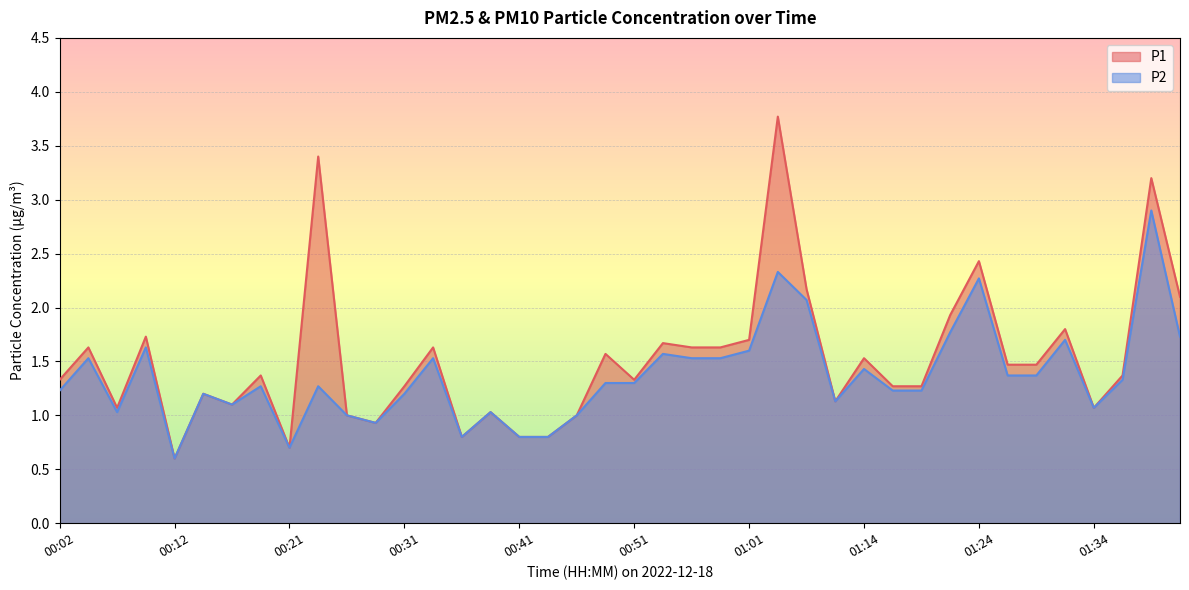

True or false: P1 and P2 cross at least once.

False